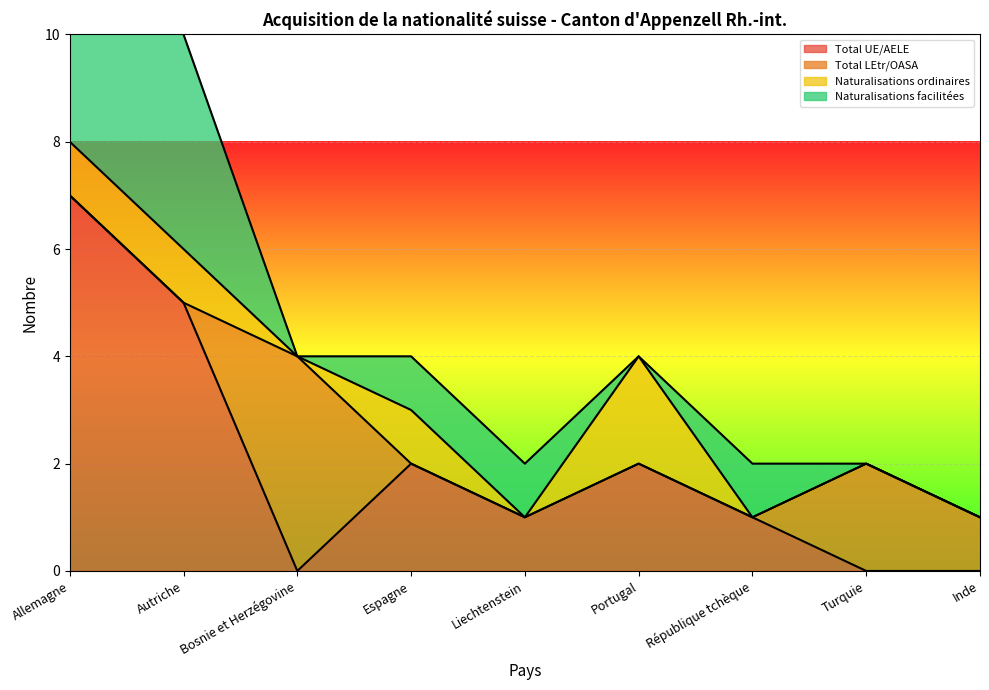

How many values in Naturalisations facilitées are above zero?

5